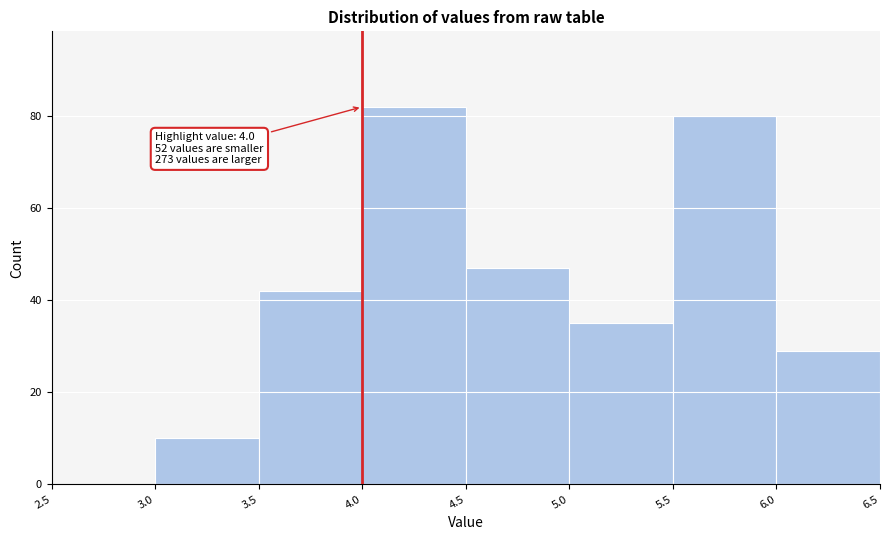

Over which range of the x-axis is the bar tallest?

4.0 to 4.5